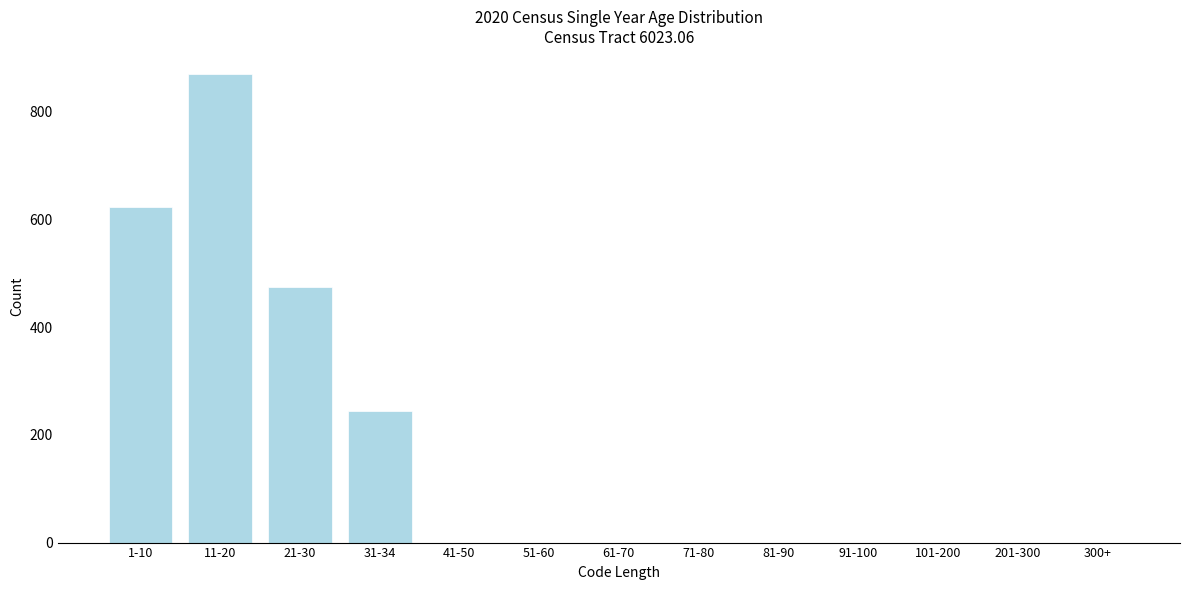

Reading left to right, what are all the values shown in this chart?

1-10=622	11-20=869	21-30=475	31-34=245	41-50=0	51-60=0	61-70=0	71-80=0	81-90=0	91-100=0	101-200=0	201-300=0	300+=0